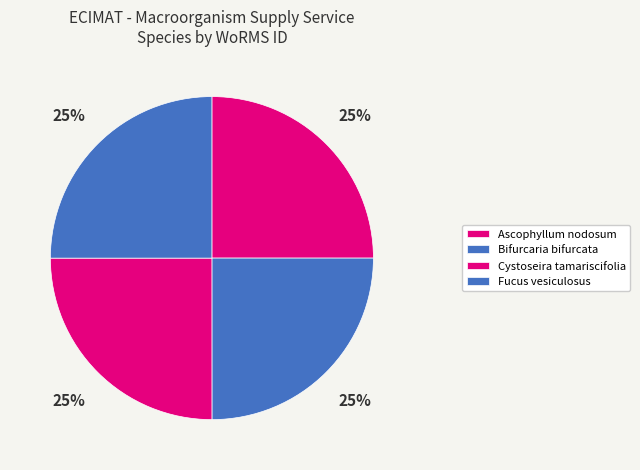

Combined, do Cystoseira tamariscifolia and Bifurcaria bifurcata account for over 50%?

No